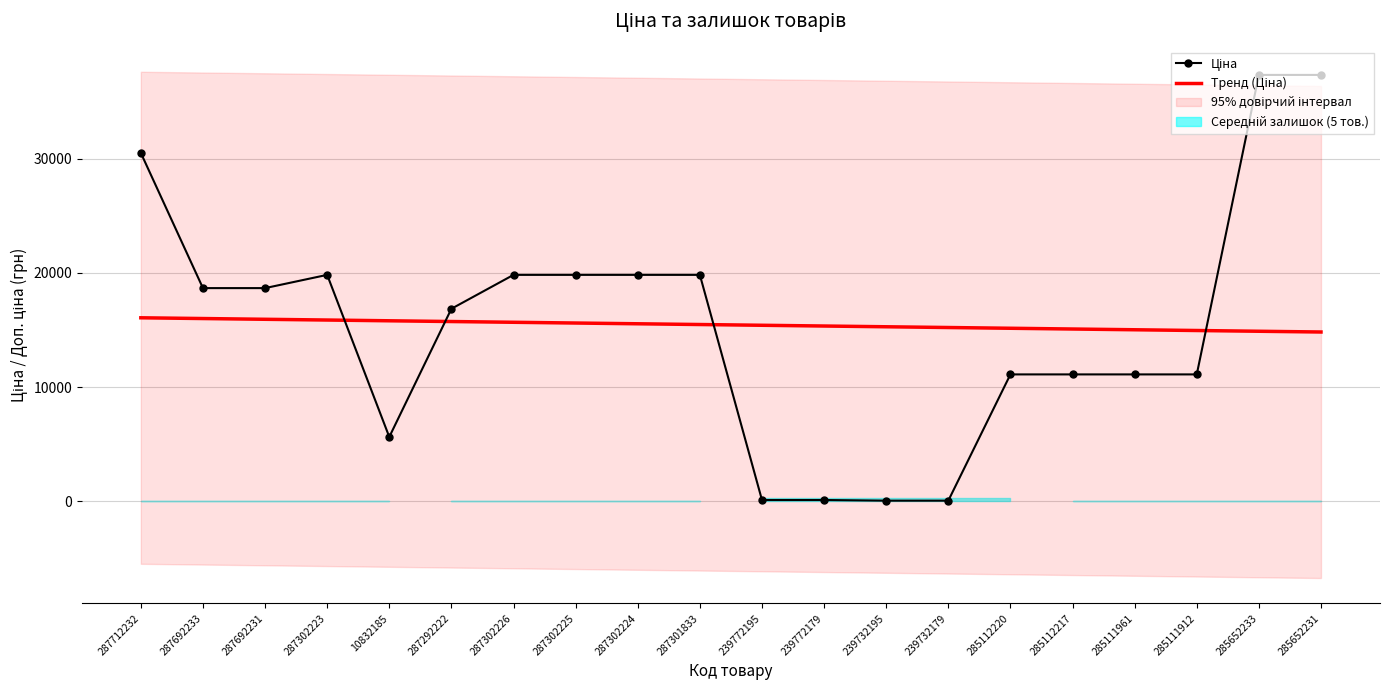

What is the difference between the maximum and second lowest values in the Тренд (Ціна) series?

1179.5